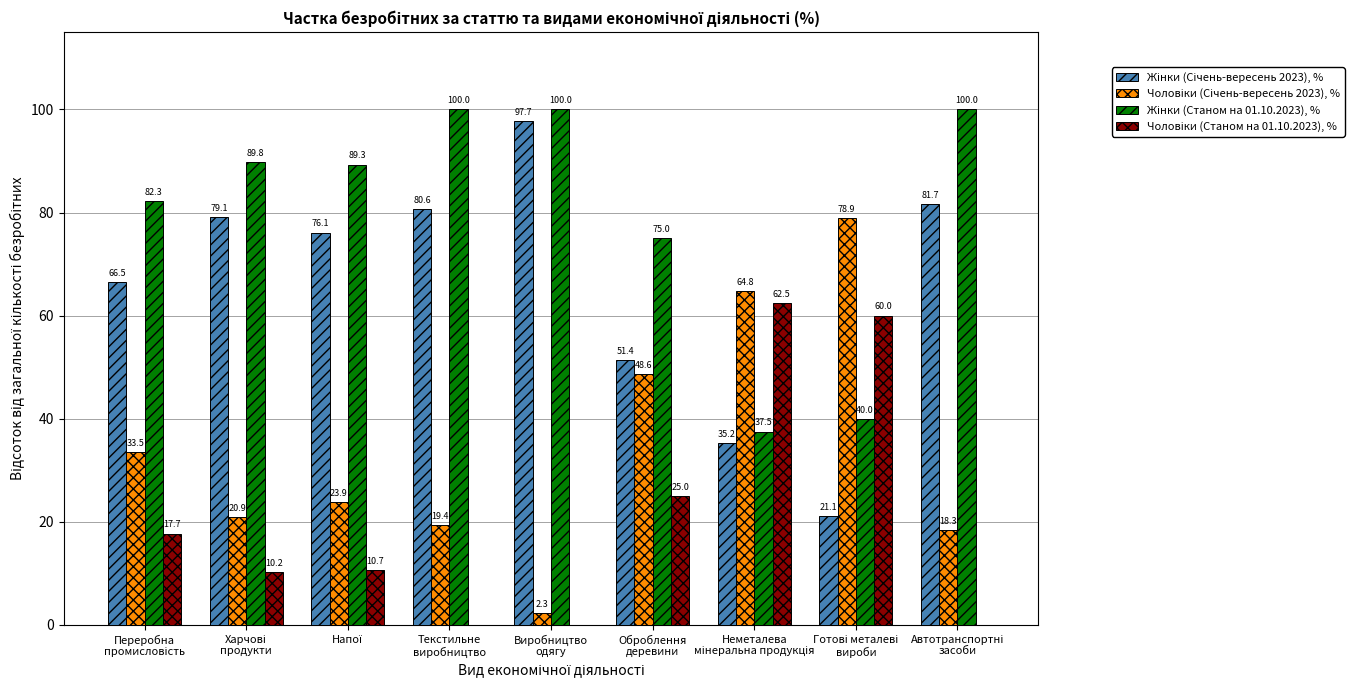

What is the maximum value shown in the chart?

100.0